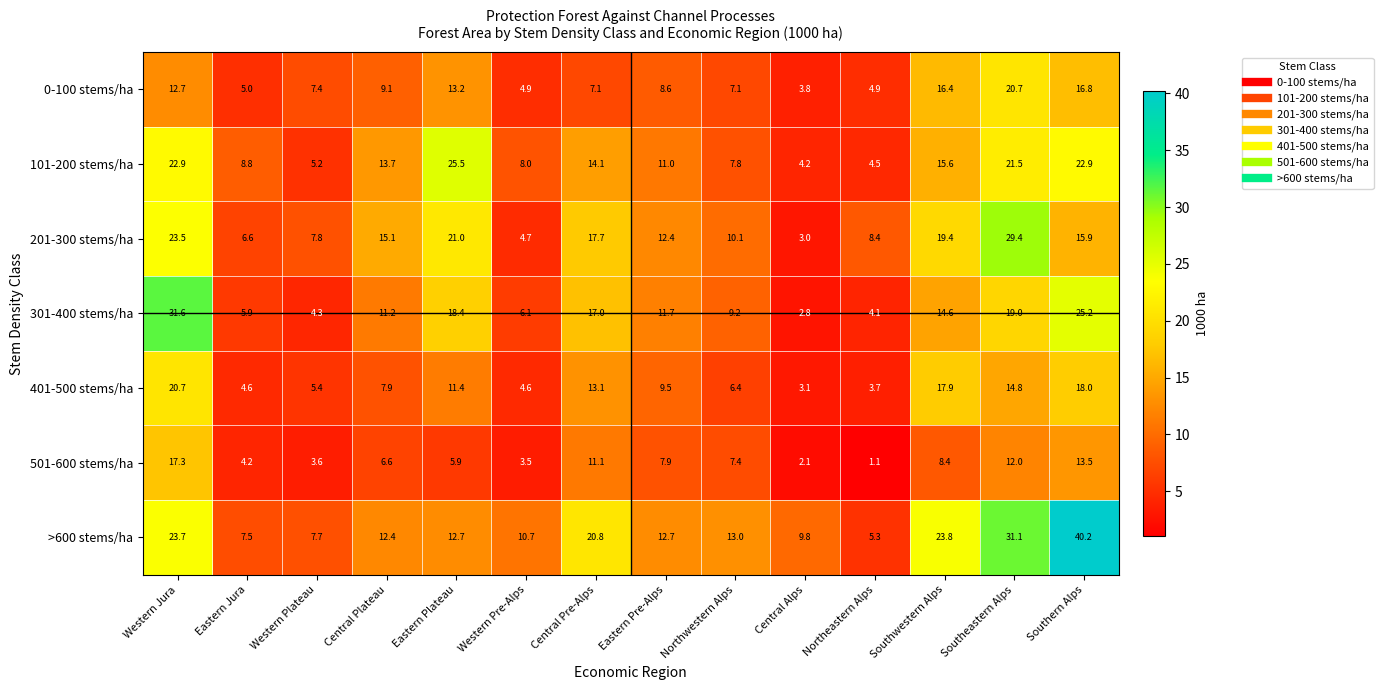

At Southwestern Alps, list the series in order from smallest to largest.

501-600 stems/ha, 301-400 stems/ha, 101-200 stems/ha, 0-100 stems/ha, 401-500 stems/ha, 201-300 stems/ha, >600 stems/ha